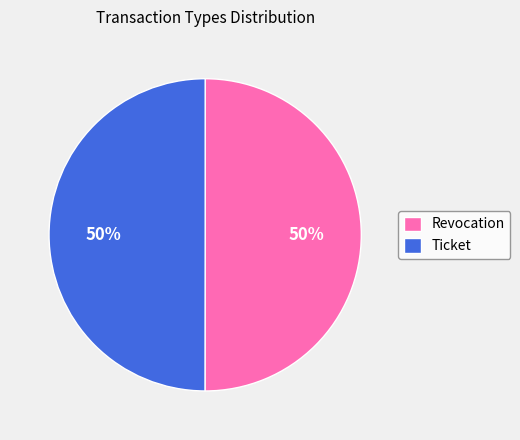

True or false: Revocation accounts for 41% of the total.

False